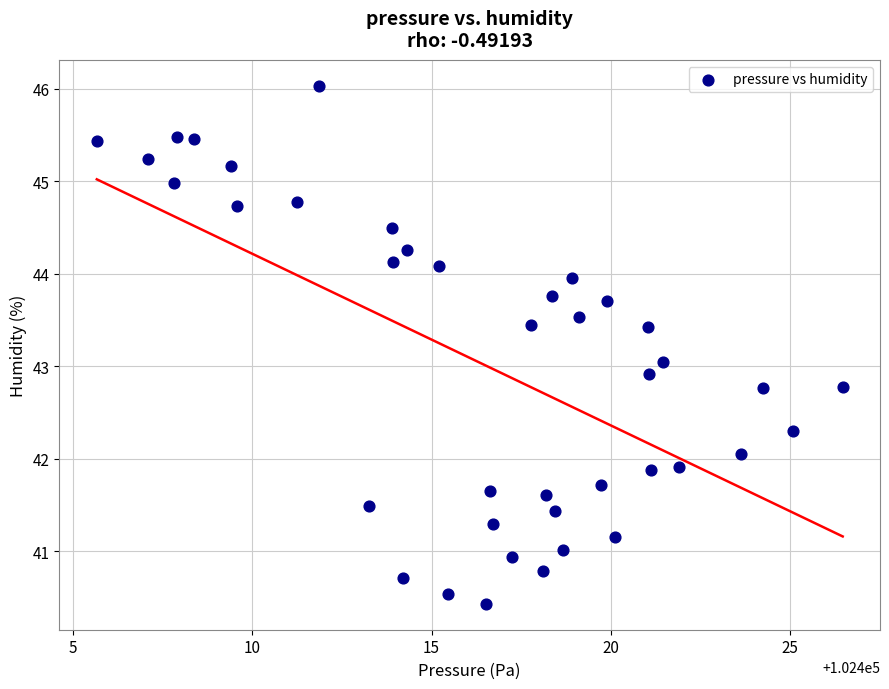

What is the range of Y values (max minus min)?

5.6